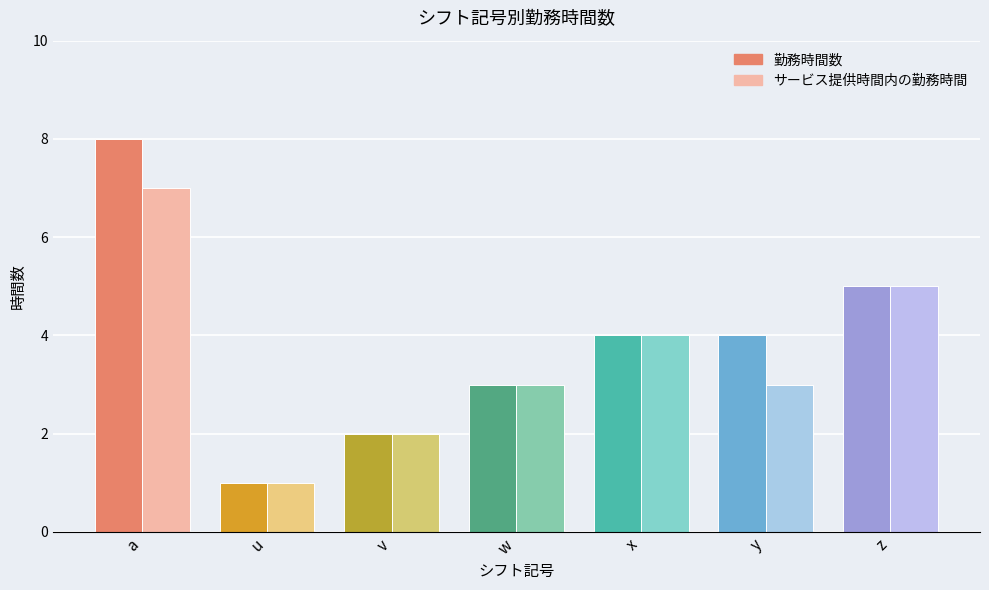

How many distinct data groups are displayed?

2